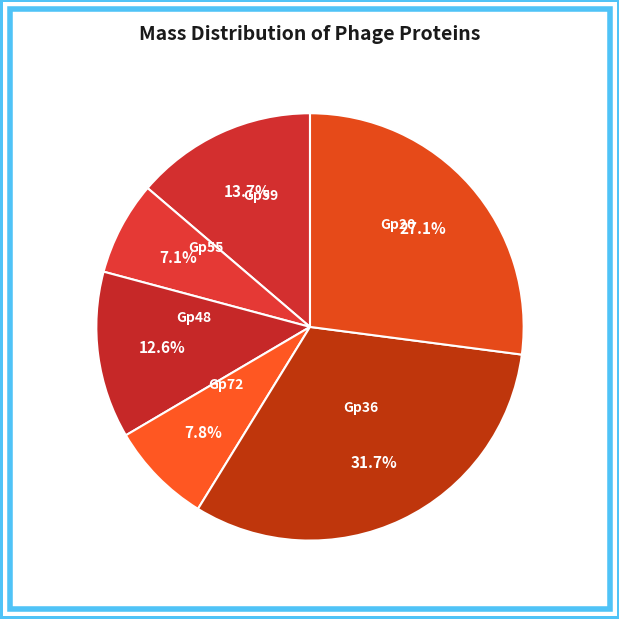

Rank the categories by value from lowest to highest.

Gp55, Gp72, Gp48, Gp59, Gp20, Gp36